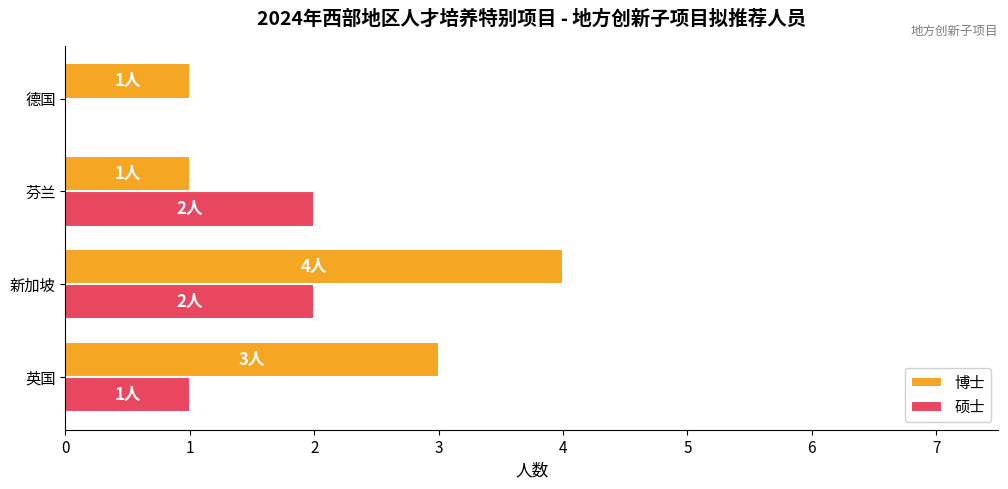

True or false: 硕士 has a value of 2 at 新加坡.

True